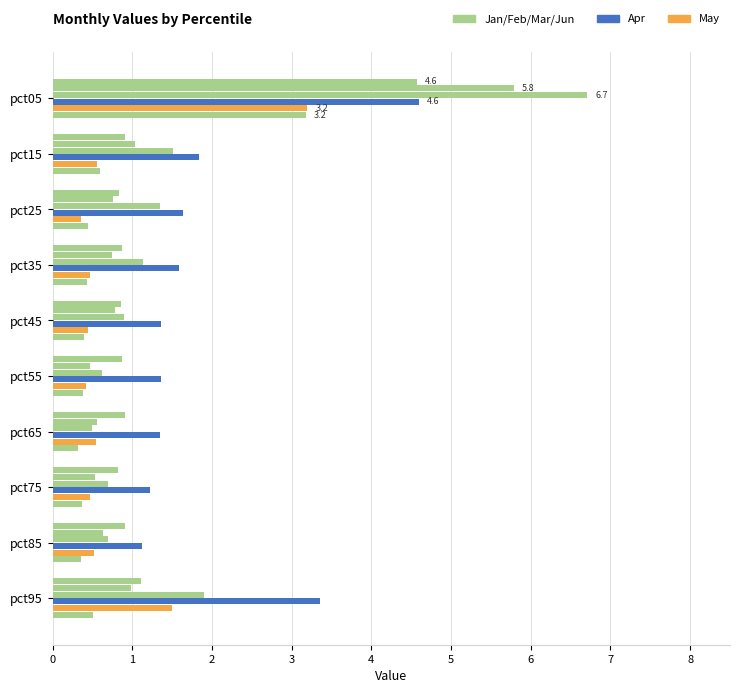

What is the value of the Mar bar at the 2nd from the left?

1.5